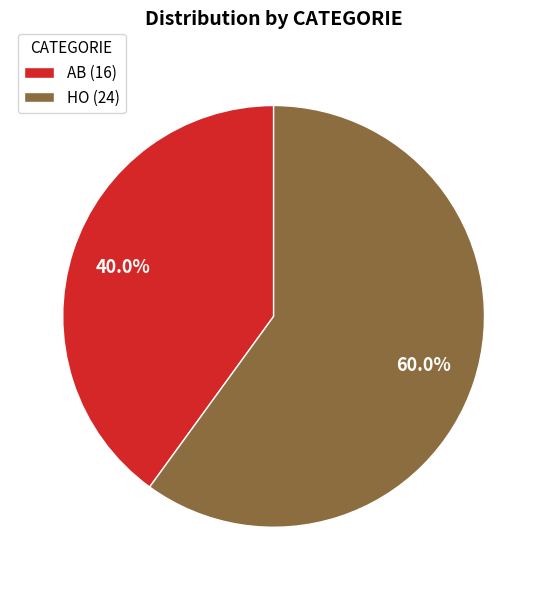

Which slice is the largest?

HO